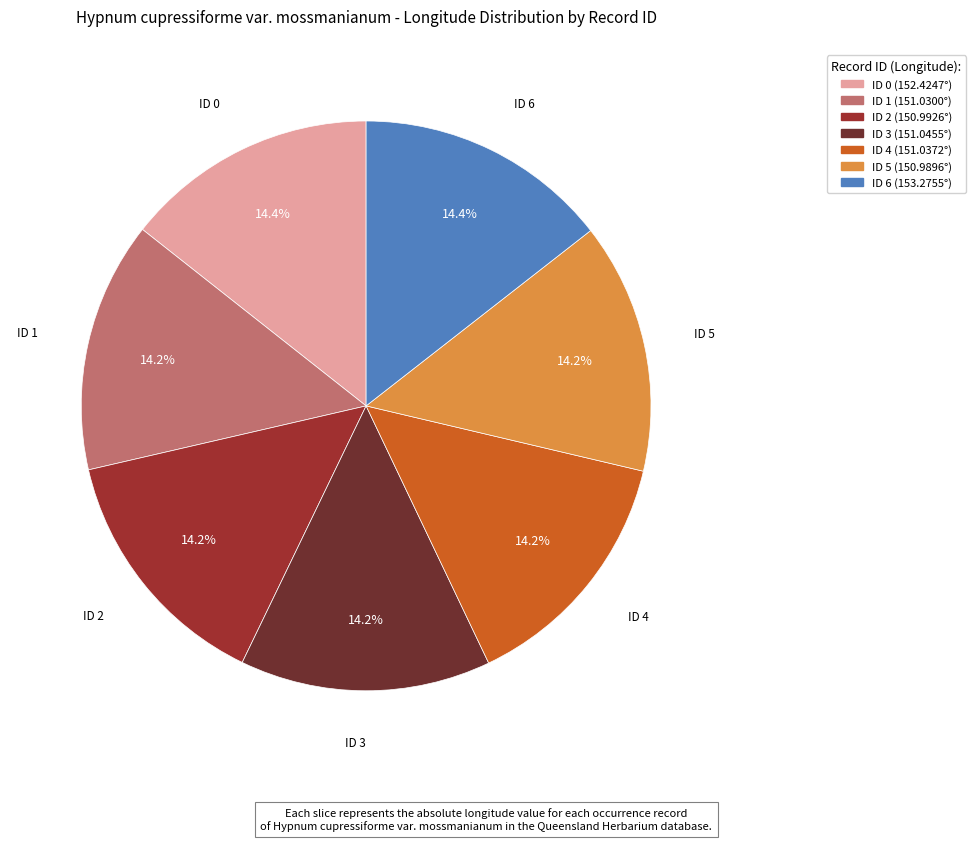

What percentage is the ID 0 slice, to the nearest percent?

14%